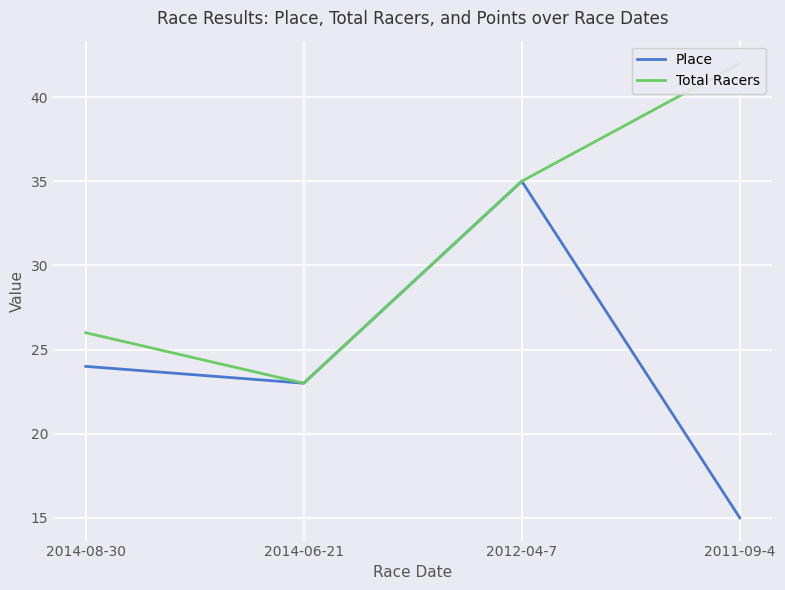

How many values in the Place series are below 24?

2